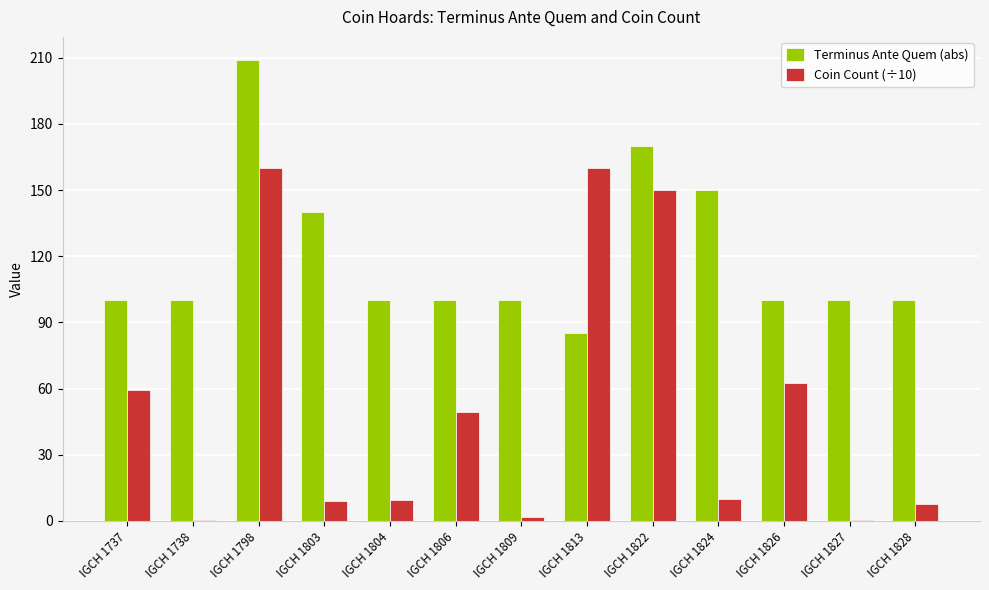

How many categories are shown in the chart?

13